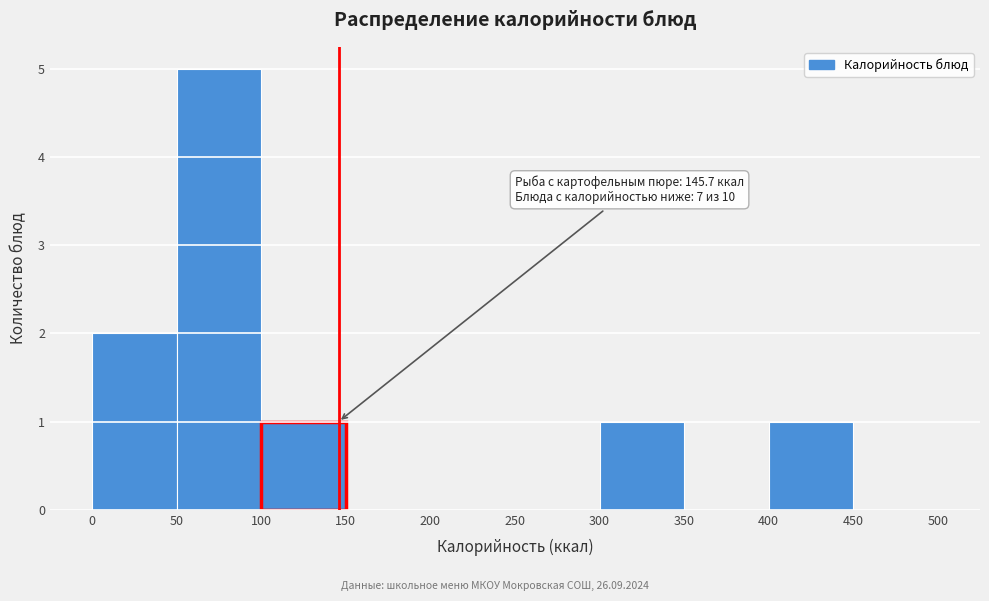

Which range on the x-axis has the tallest bar?

50 to 100